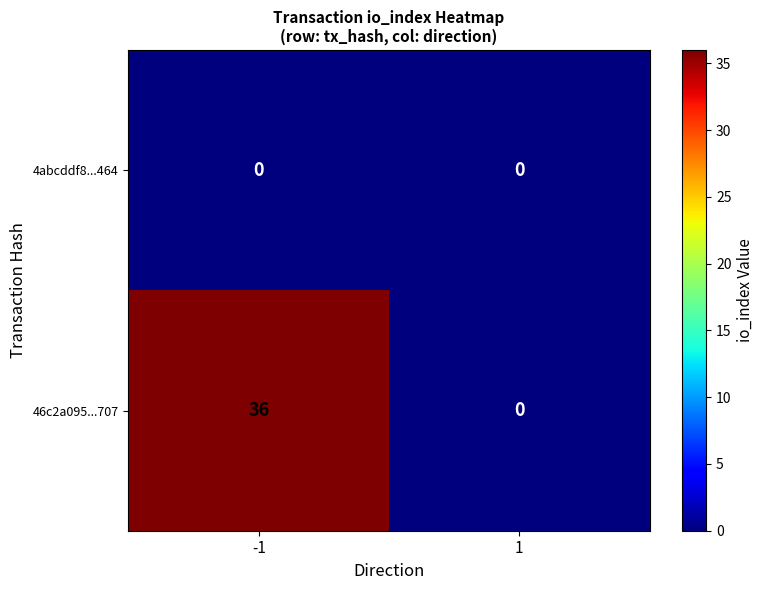

Reading left to right, list all the values displayed in this chart.

4abcddf8...464: -1=0	1=0
46c2a095...707: -1=36	1=0